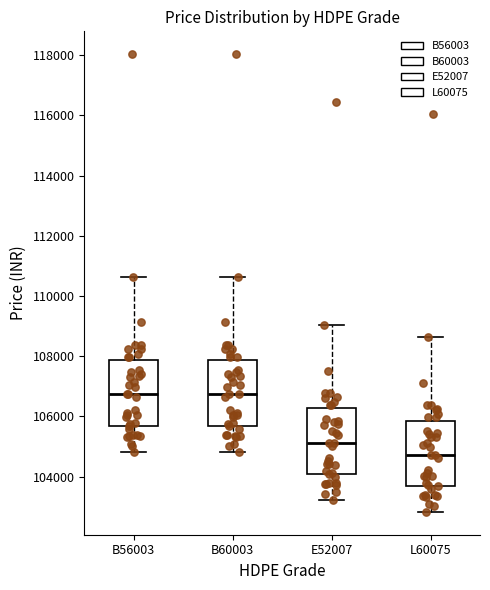

Where does the upper whisker of the box for E52007 end on the y-axis? The values are not printed on the chart, so give them approximately, as read against the axis.

109000